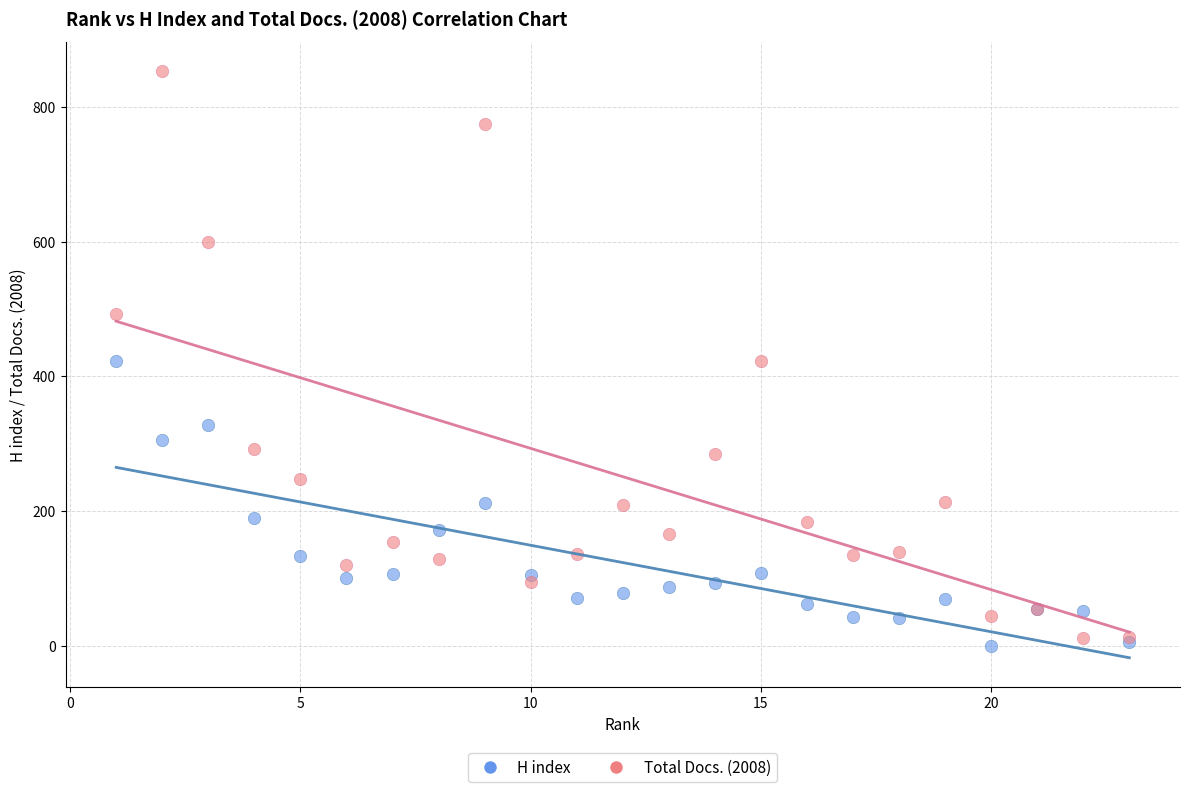

Which series has the largest Y range (max minus min)?

Total Docs. (2008)